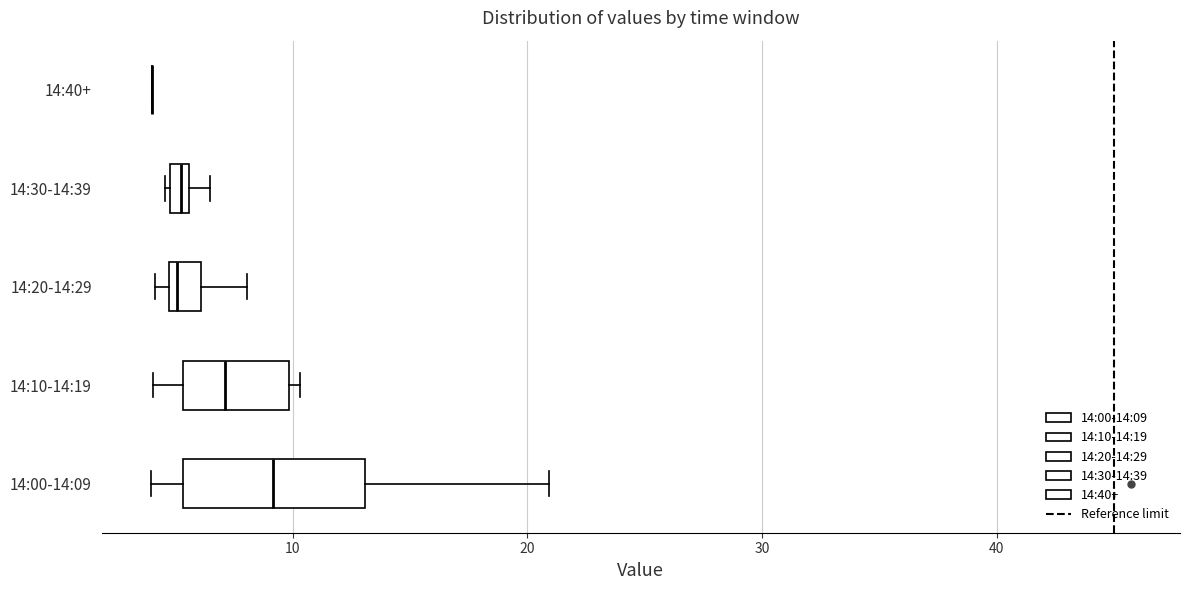

Where is the left edge of the box for 14:20-14:29 on the x-axis? The values are not printed on the chart, so give them approximately, as read against the axis.

5